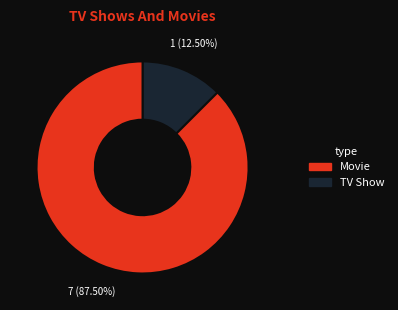

Count the number of slices in the pie.

2